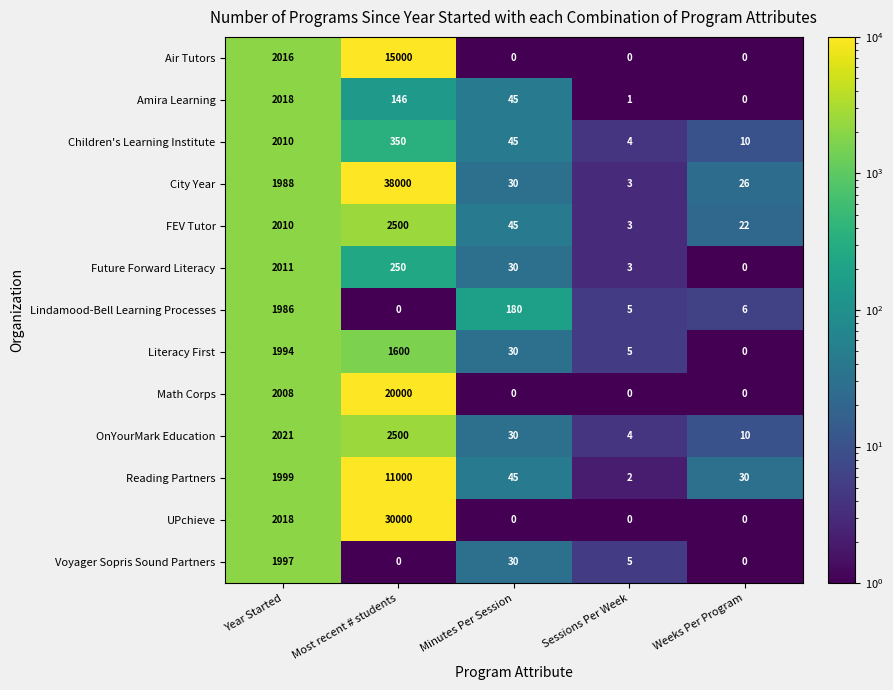

Rank the categories by Lindamood-Bell Learning Processes value from lowest to highest.

Most recent # students, Sessions Per Week, Weeks Per Program, Minutes Per Session, Year Started